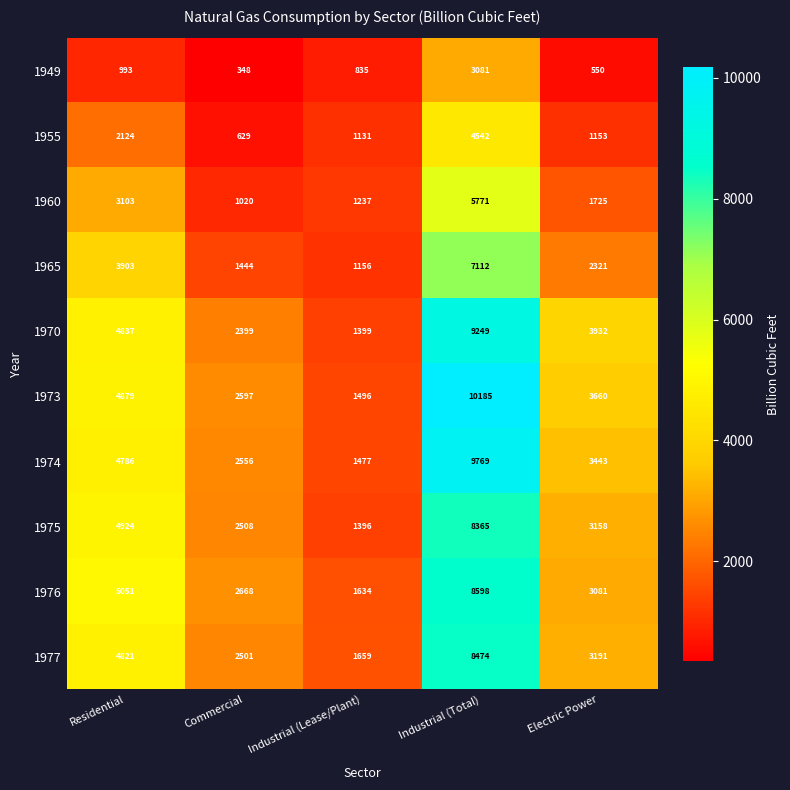

What is the difference between the second highest and second lowest values in the 1960 series?

1866